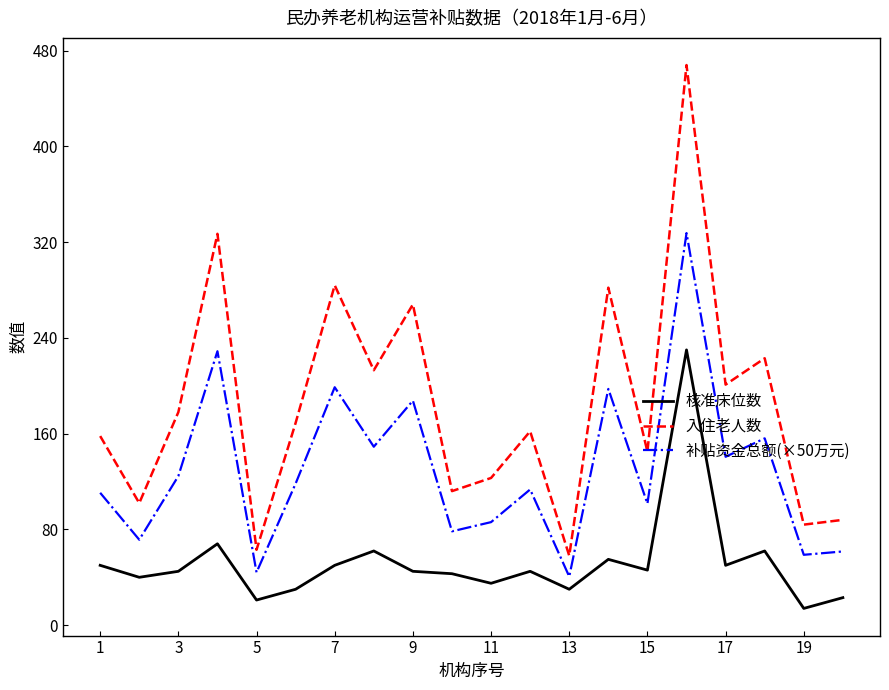

List the series in order of their peak value, highest first.

入住老人数, 补贴资金总额(×50万元), 核准床位数